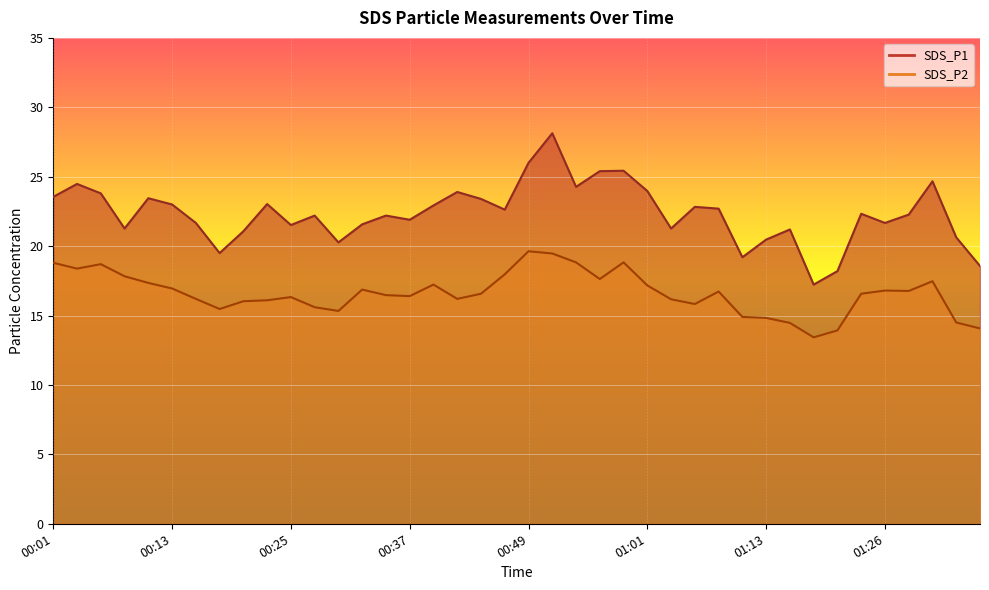

At which category does SDS_P2 reach its first local valley?

00:03